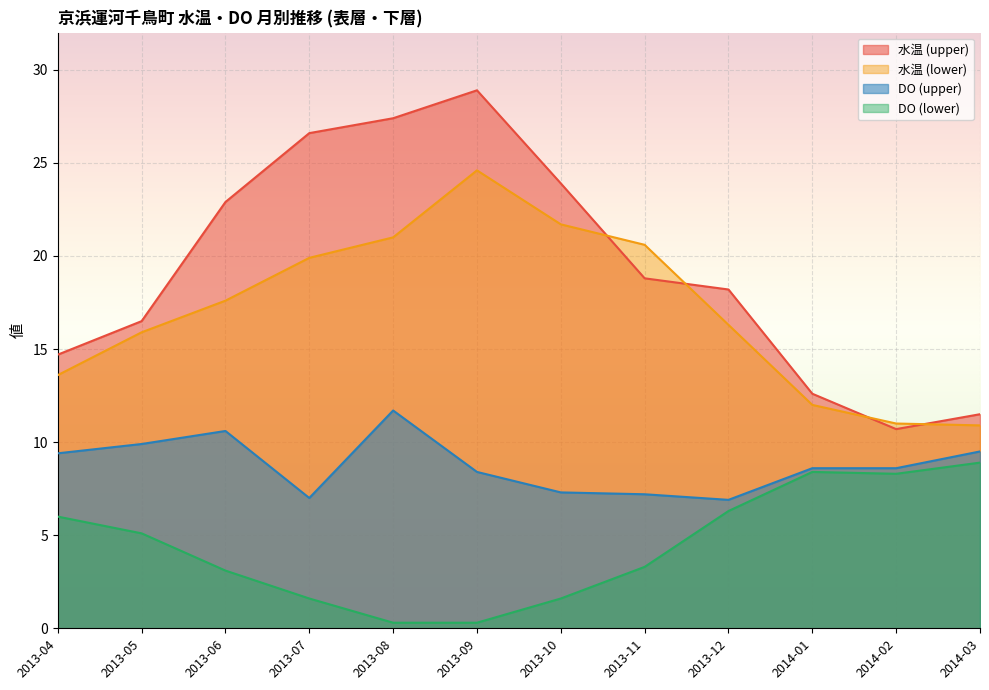

What is the label of the 10th point from the right?

2013-06